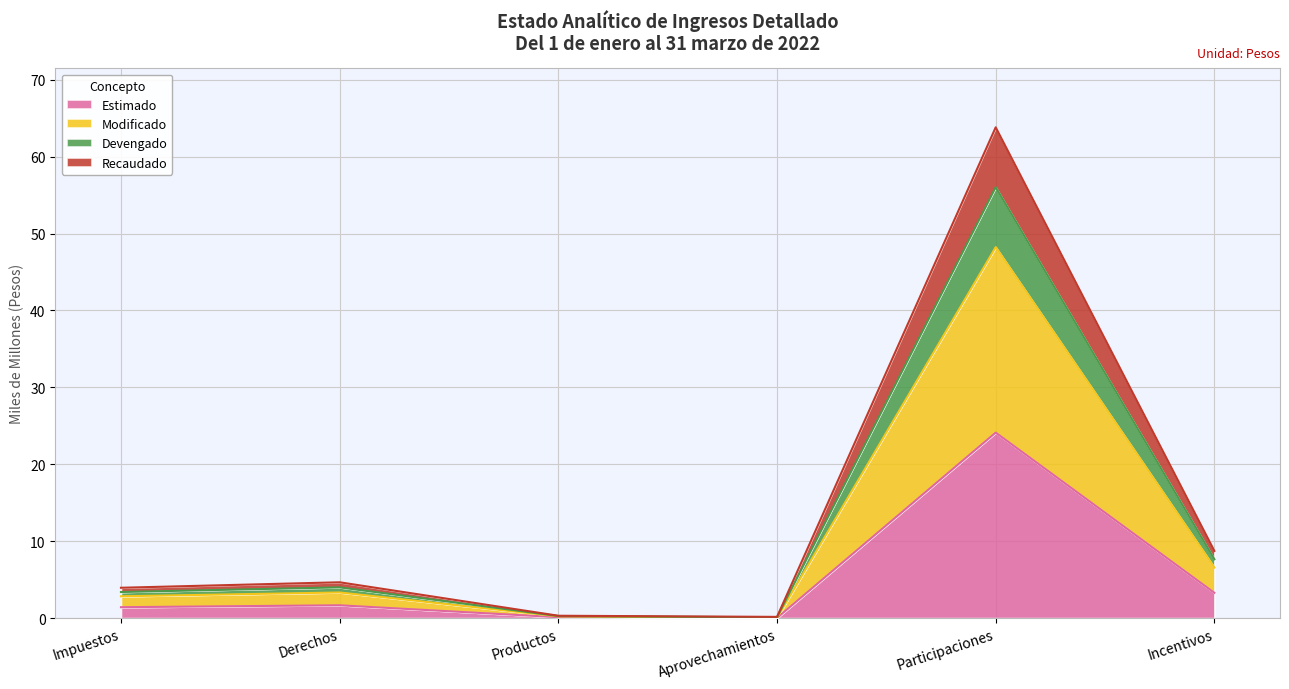

Does the chart display data point markers on the line(s)?

No